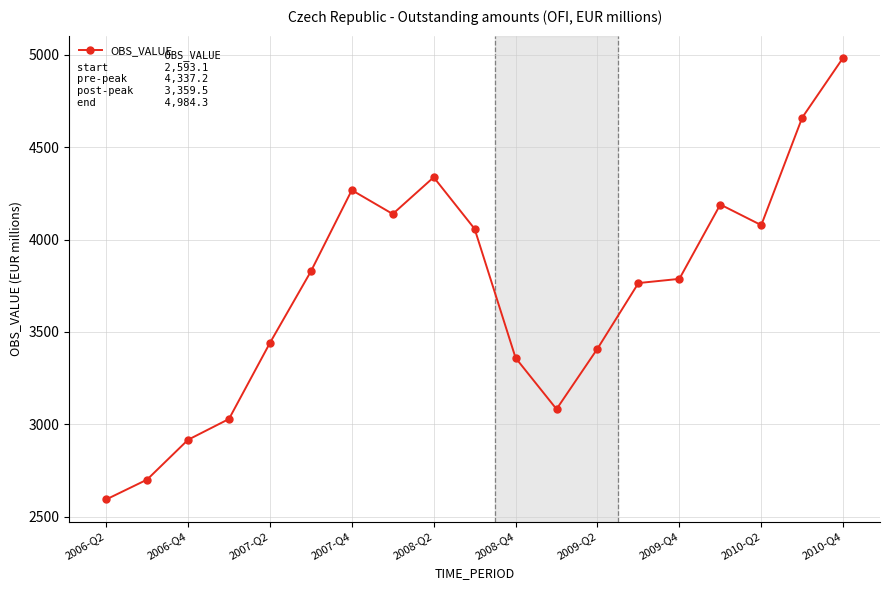

Is this an area chart (filled region under the line)?

No